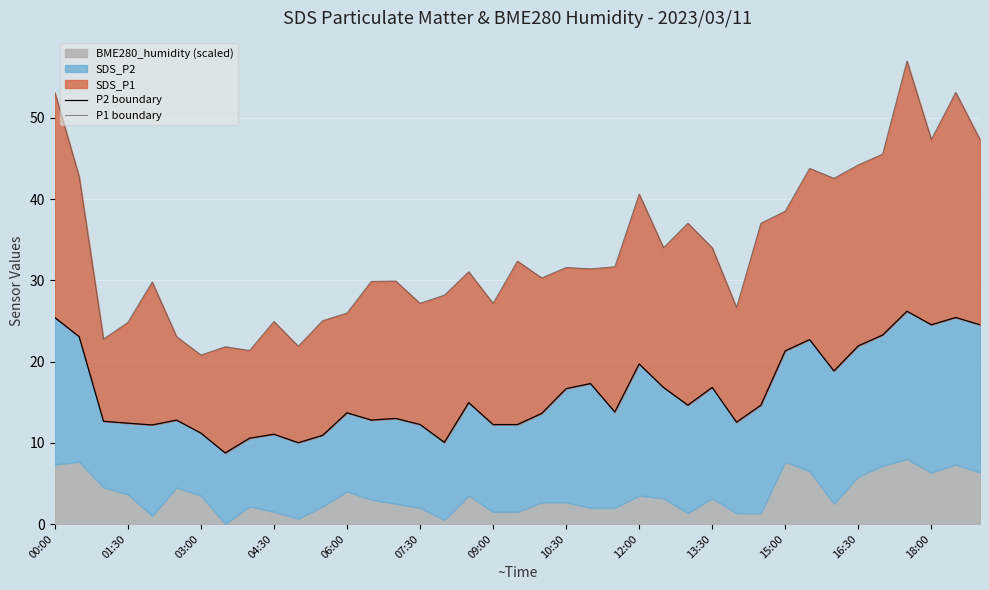

Which series changed the most between 27 and 31?

P1 boundary